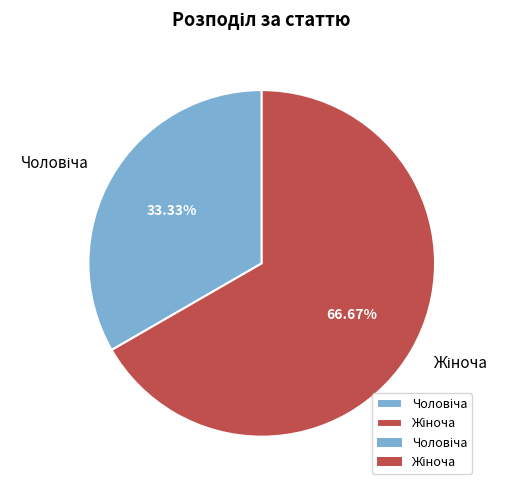

Is there any slice that represents more than half of the pie?

Yes